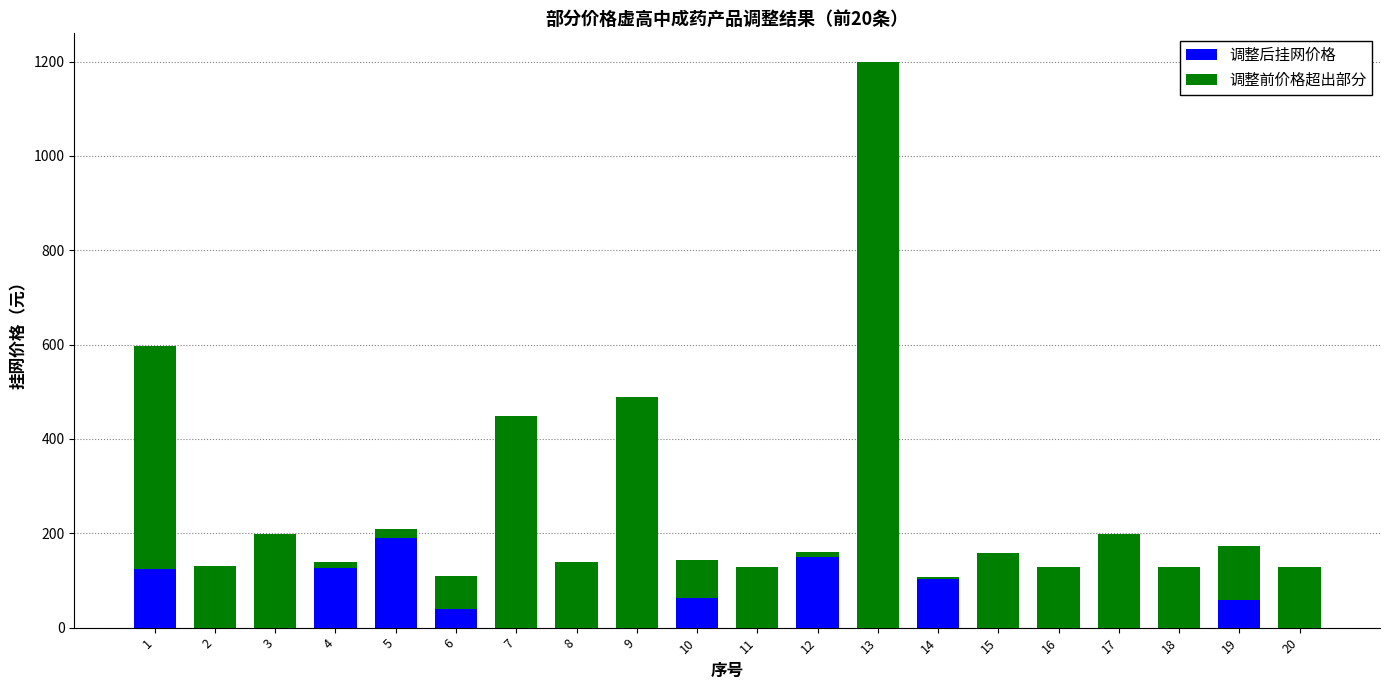

What is the maximum value for 调整后挂网价格?

189.0